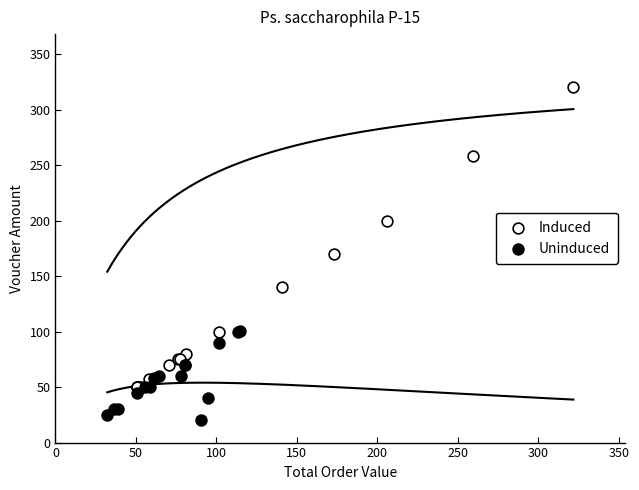

Which series has the widest spread of Y values?

Induced